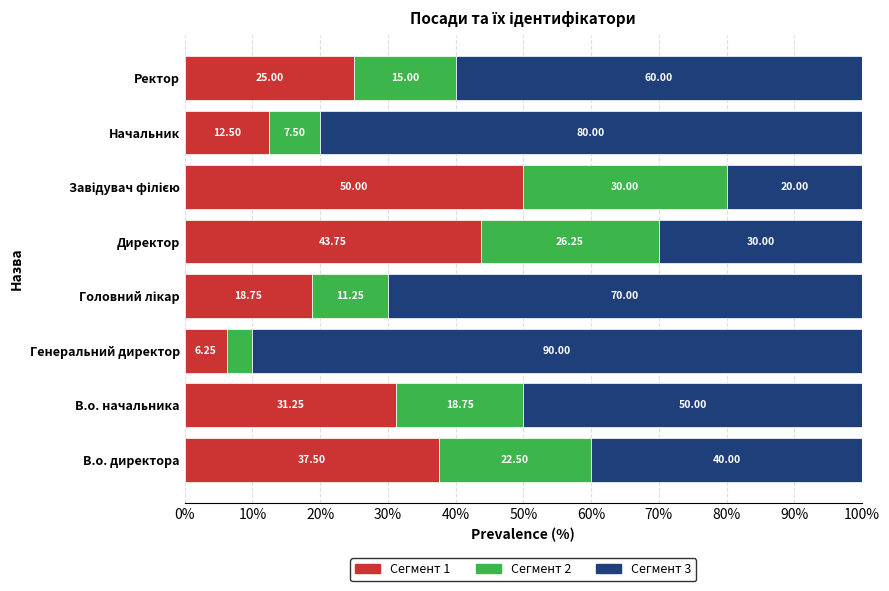

What is the sum of the Сегмент 1 values at Директор and Ректор?

68.8